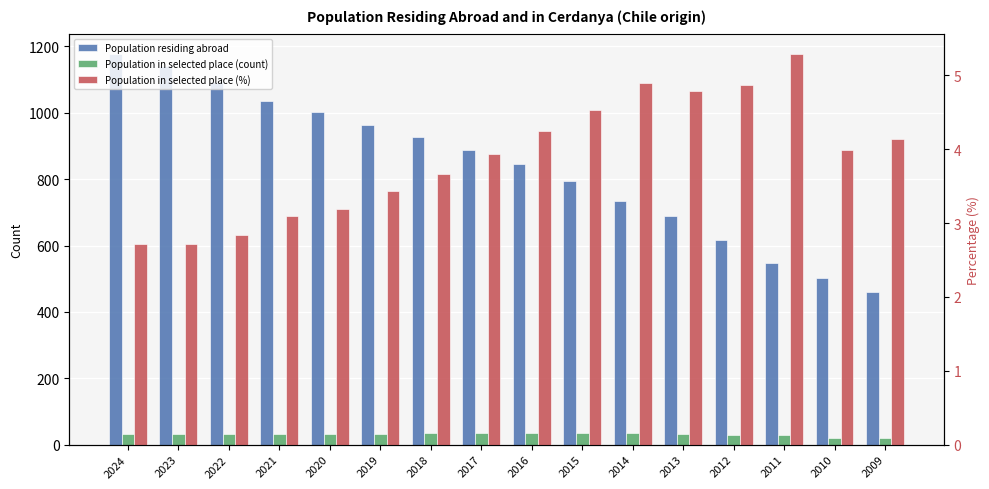

What is the spread (max minus min) of values at 2024?

1174.3